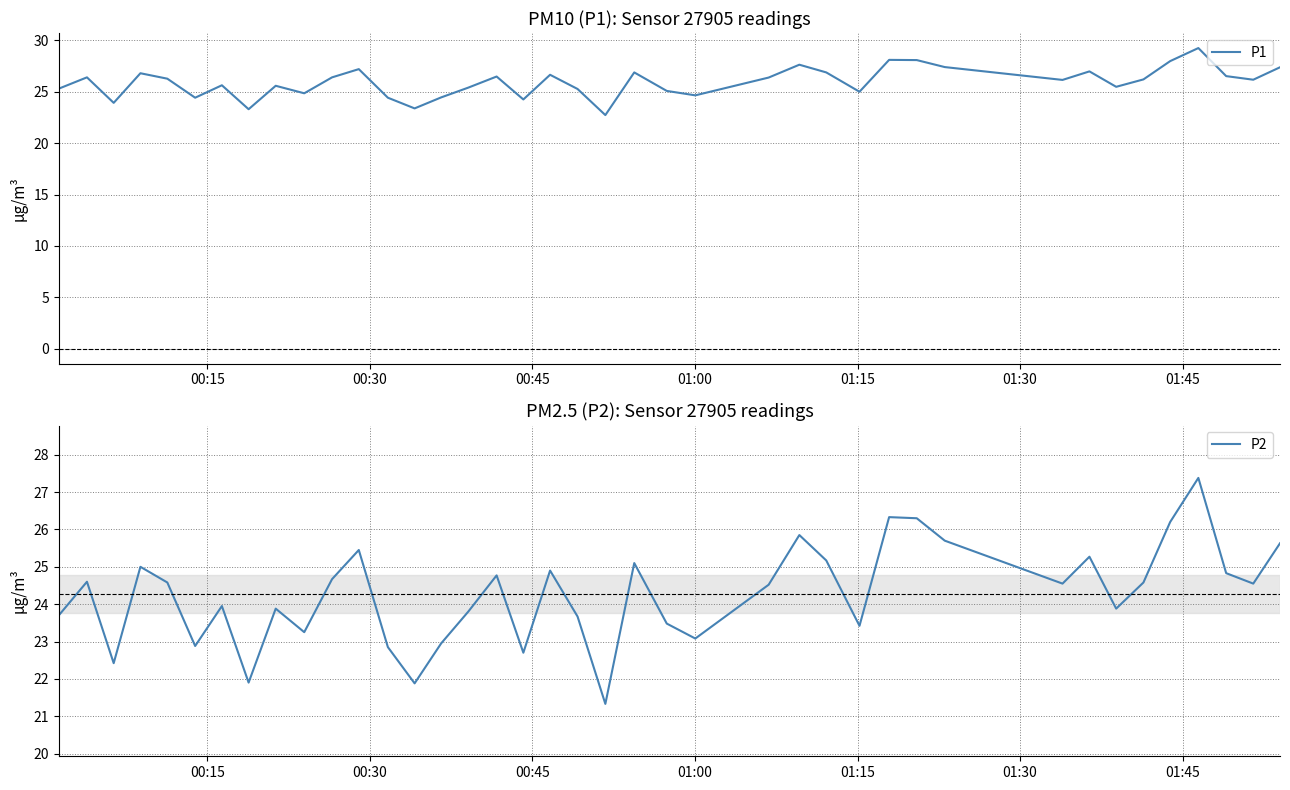

What is the maximum value for P1?

29.2